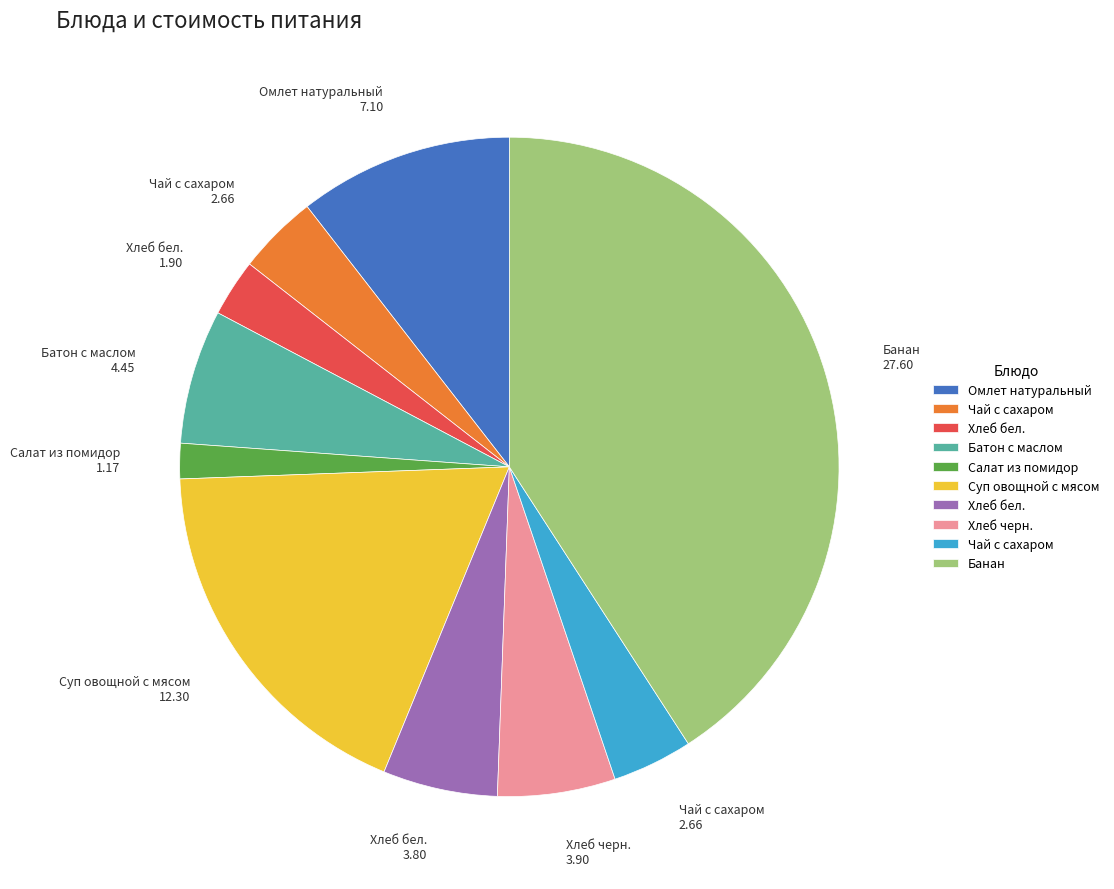

Does any single category account for the majority?

No